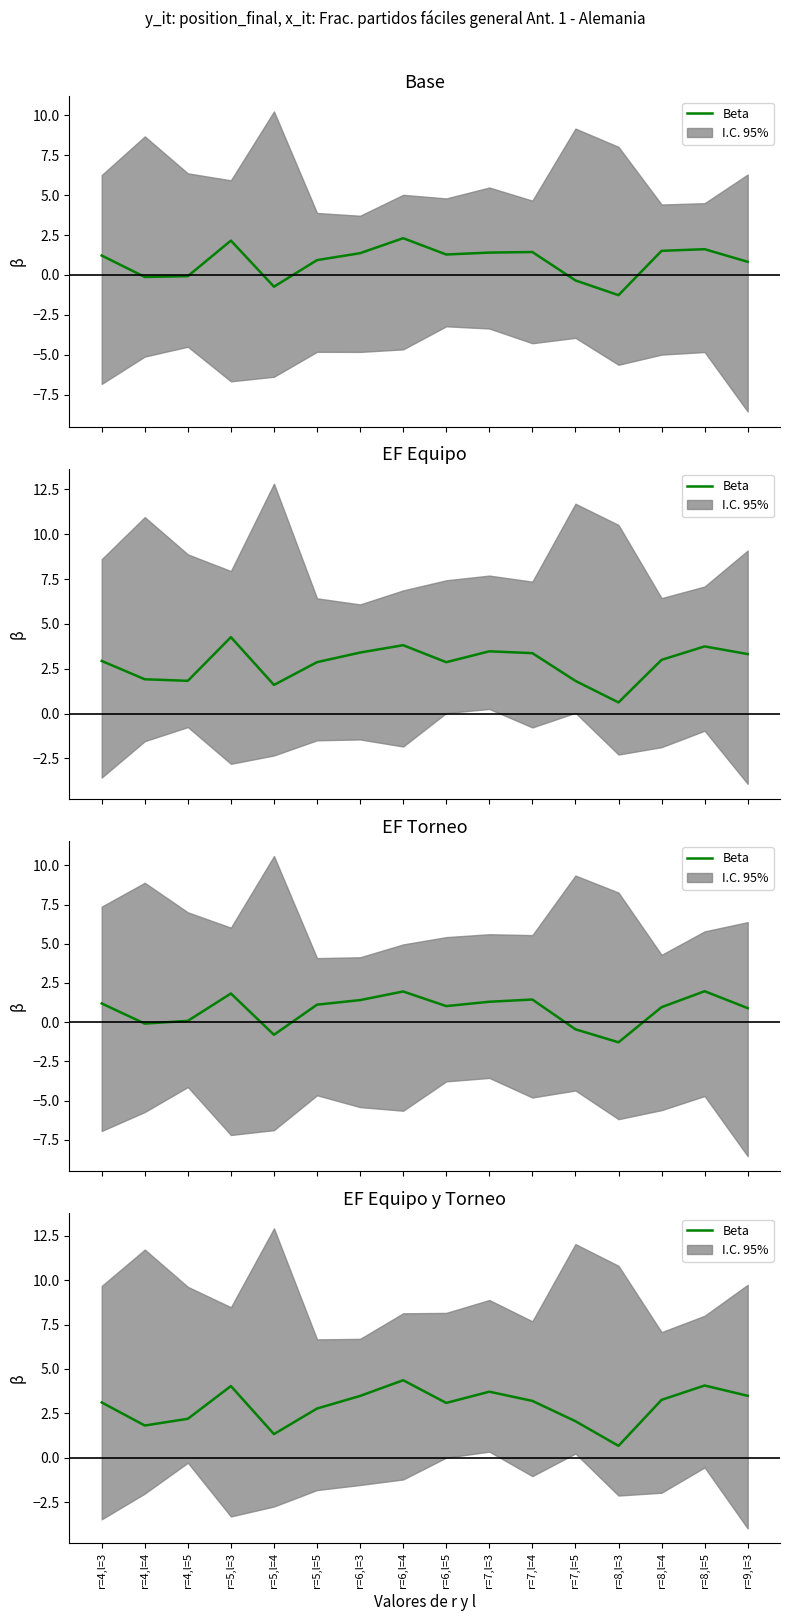

Rank the categories by value from highest to lowest.

r=6,l=4, r=8,l=5, r=5,l=3, r=7,l=3, r=9,l=3, r=6,l=3, r=8,l=4, r=7,l=4, r=4,l=3, r=6,l=5, r=5,l=5, r=4,l=5, r=7,l=5, r=4,l=4, r=5,l=4, r=8,l=3